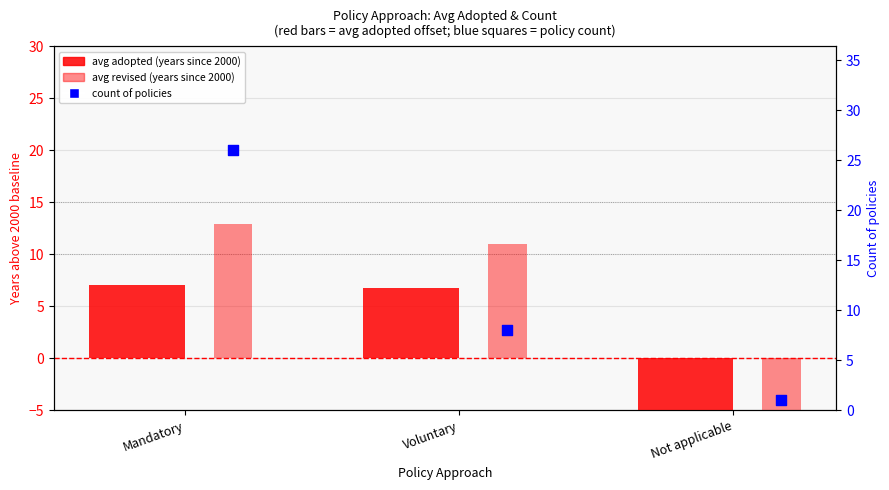

At which category is the sum across all series the highest?

Mandatory